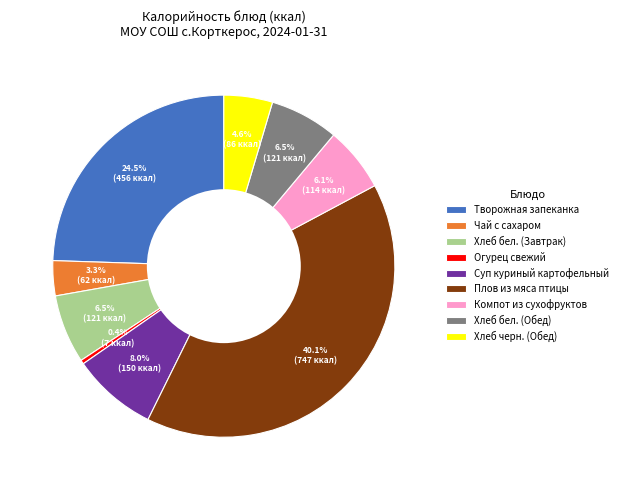

Is Суп куриный картофельный the majority of the pie?

No